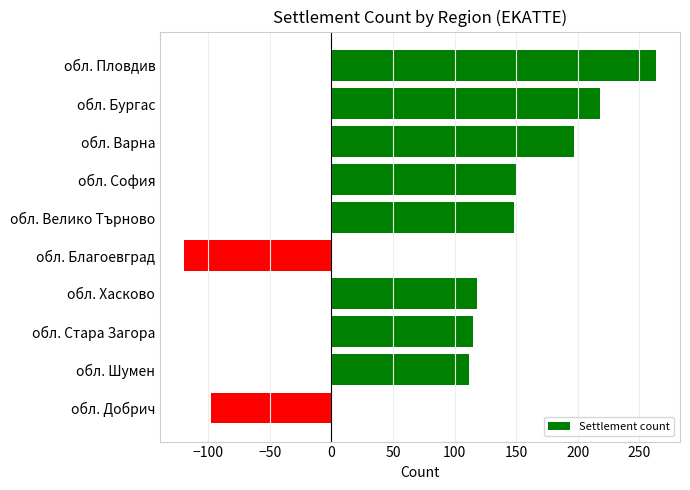

Which has a higher value, обл. Стара Загора or обл. Бургас?

обл. Бургас